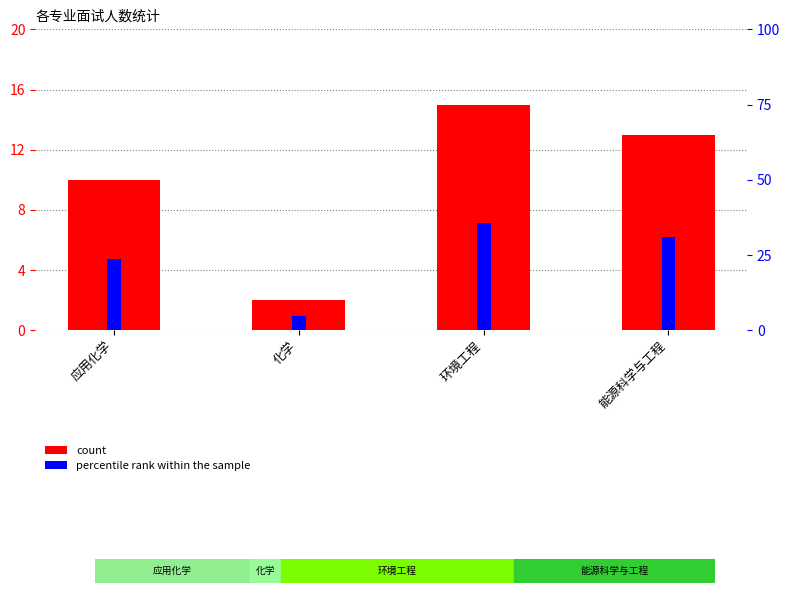

How many values in the count series exceed 13?

1